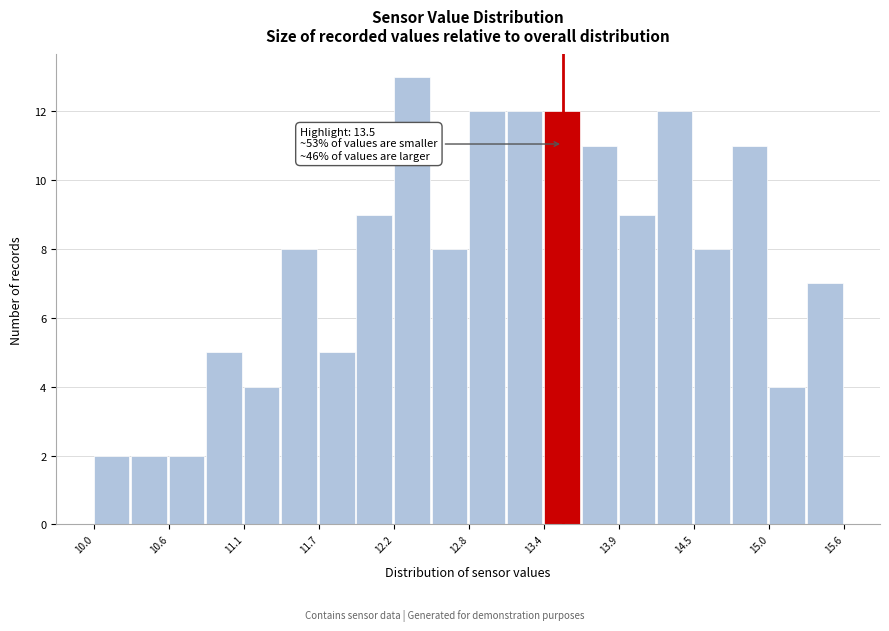

Around what value on the x-axis is the tallest bar? Give the approximate position of its centre, as read against the axis.

12.4